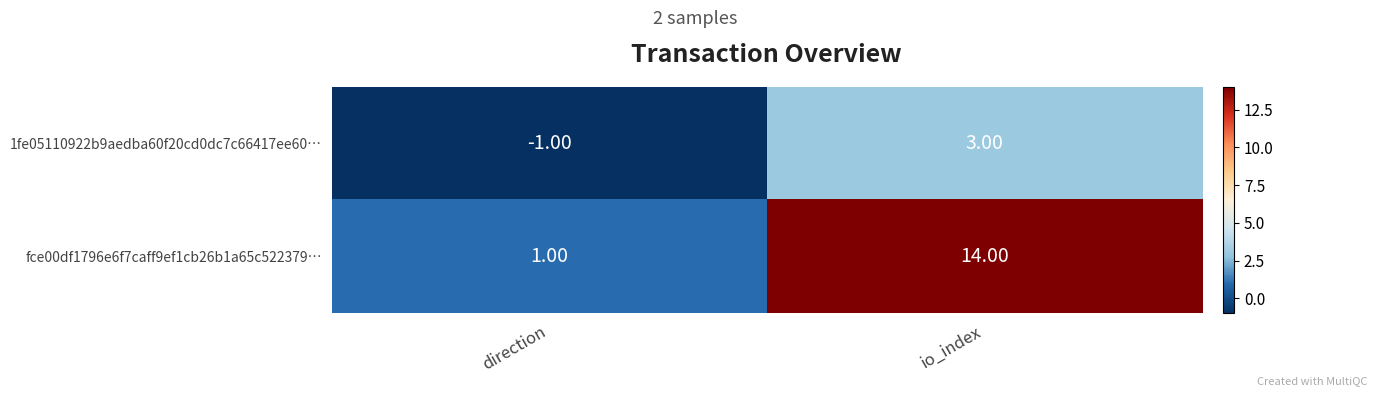

At which label is 1fe05110922b9aedba60f20cd0dc7c66417ee60… closest to 1?

direction